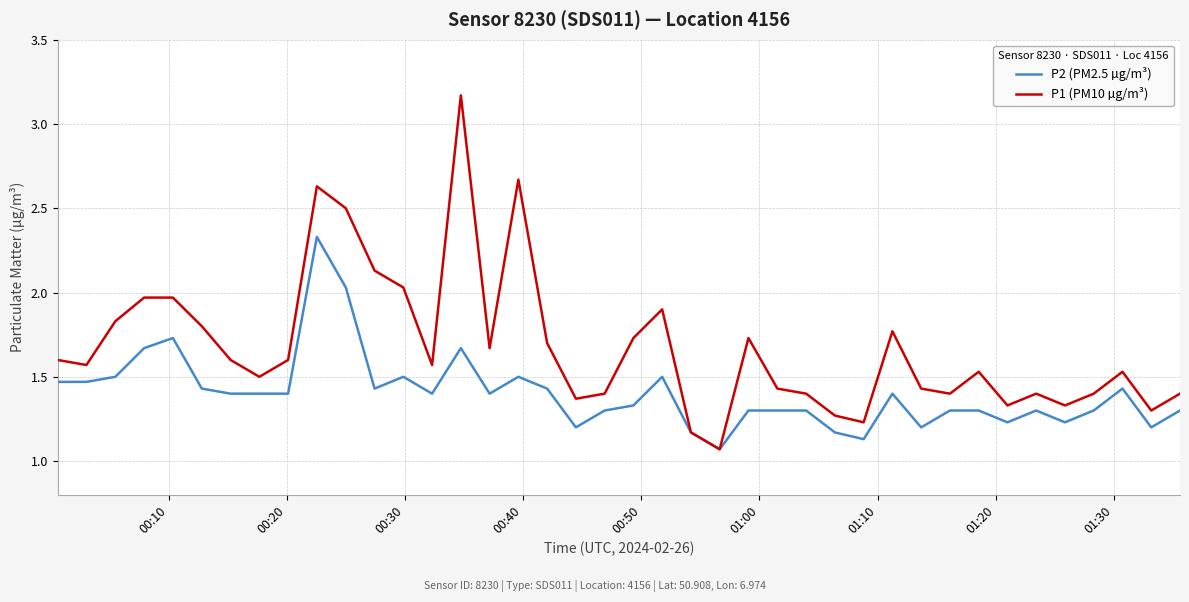

Rank the series by their average value, from lowest to highest.

P2 (PM2.5 µg/m³), P1 (PM10 µg/m³)